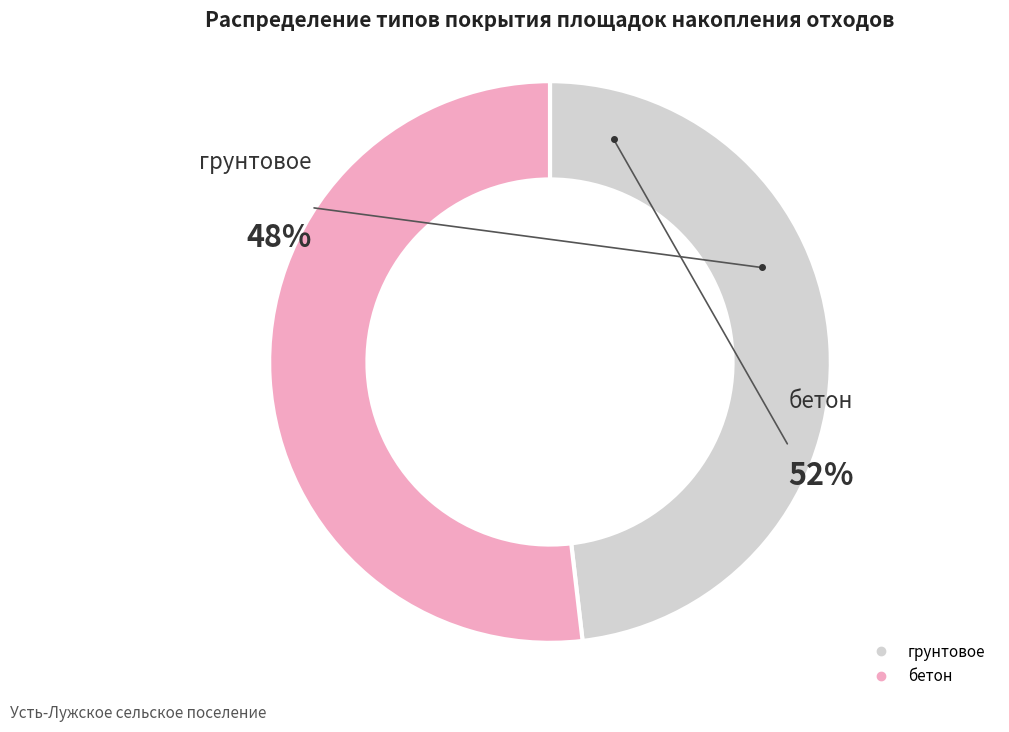

Which category has the smallest portion of the pie?

грунтовое